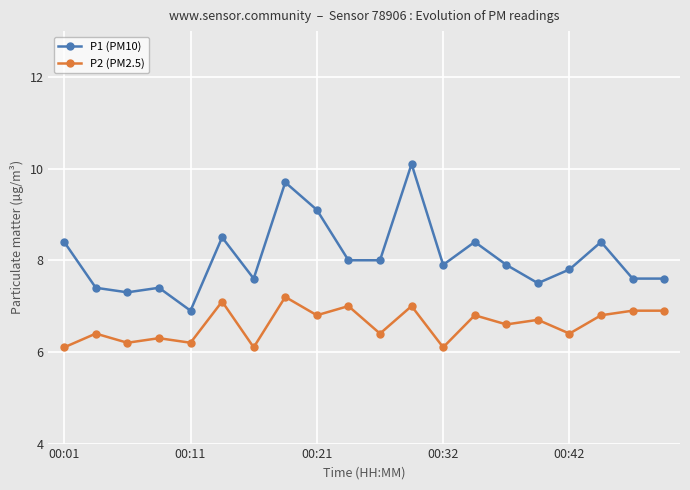

Rank the series by their maximum value, from lowest to highest.

P2 (PM2.5), P1 (PM10)